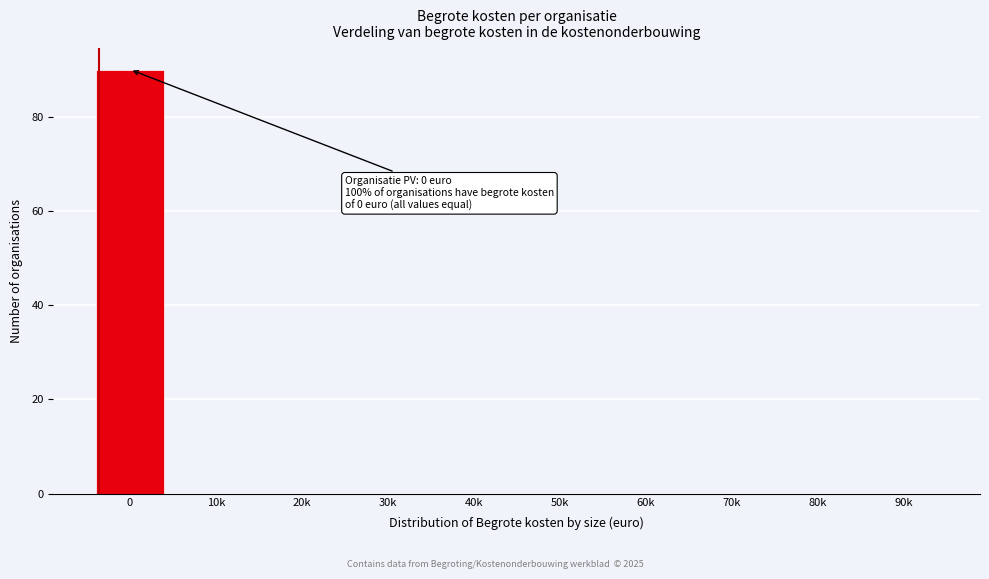

Reading left to right, transcribe all the data shown in this chart.

0=90	10k=0	20k=0	30k=0	40k=0	50k=0	60k=0	70k=0	80k=0	90k=0